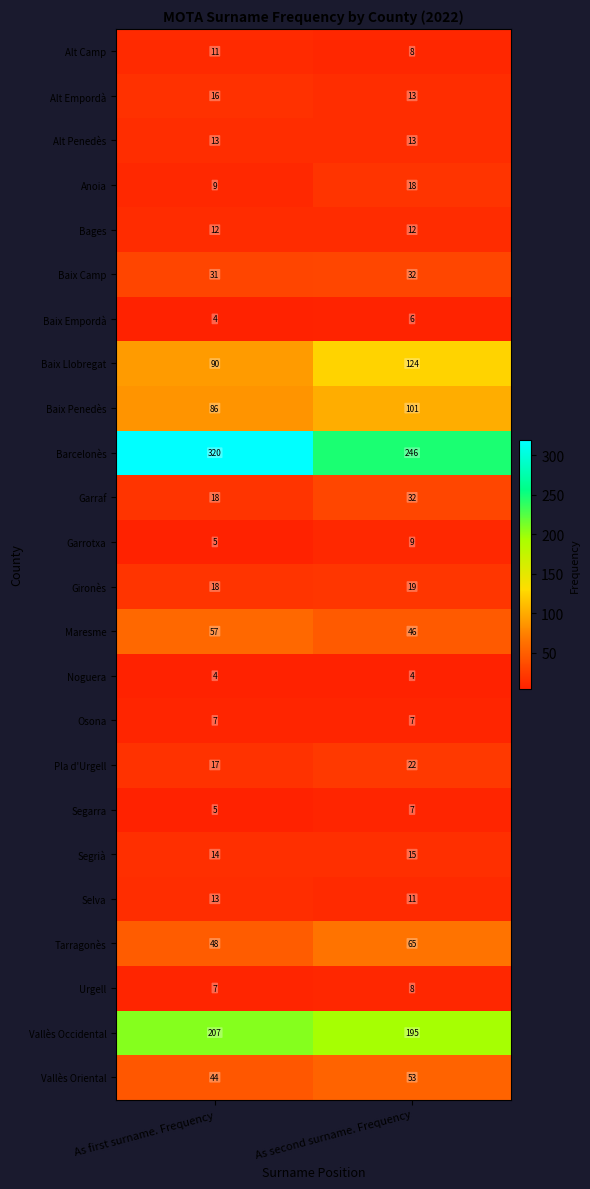

What is the maximum value shown in the chart?

320